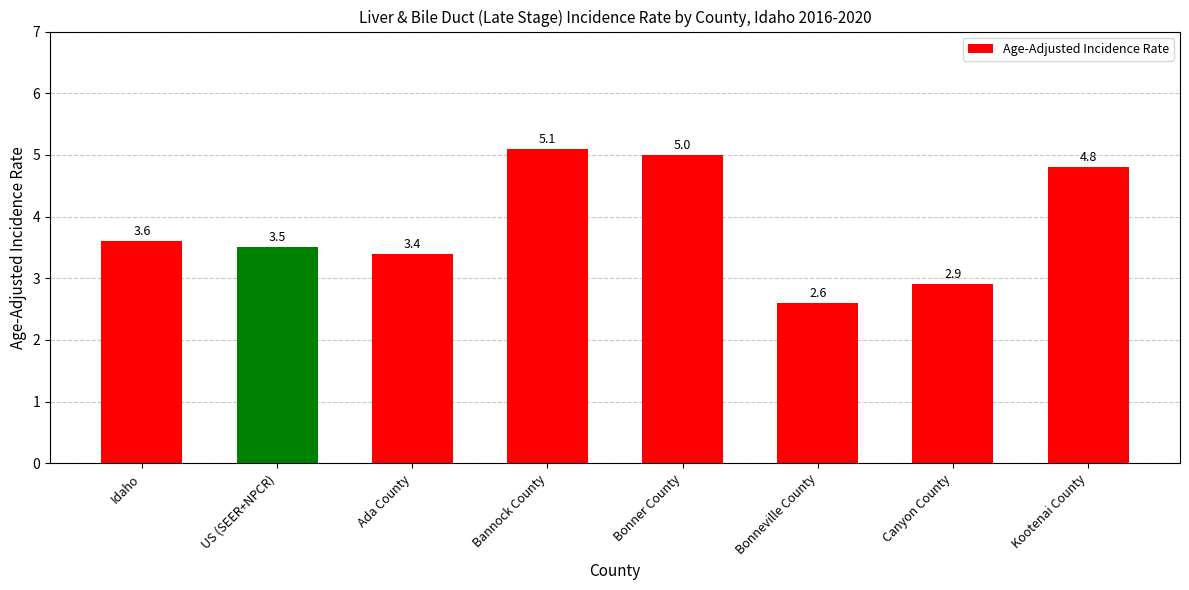

What is the ratio of the value at Bonneville County to the value at Kootenai County?

0.5